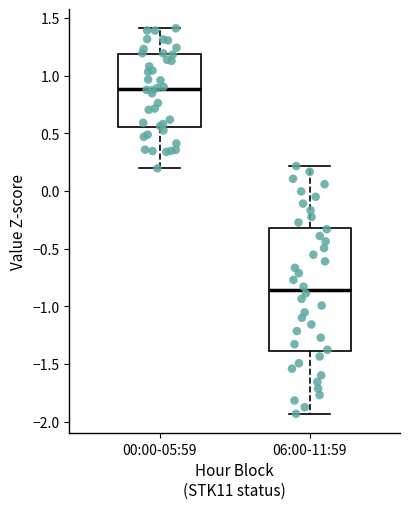

Reading left to right, transcribe this box plot: for each box, give where its median line is, the range the box spans, and where its two whiskers end, as read against the y-axis. The values are not printed on the chart, so give them approximately, as read against the axis.

00:00-05:59: median 0.90, box 0.55 to 1.20, whiskers 0.20 to 1.40
06:00-11:59: median -0.85, box -1.40 to -0.30, whiskers -1.95 to 0.20